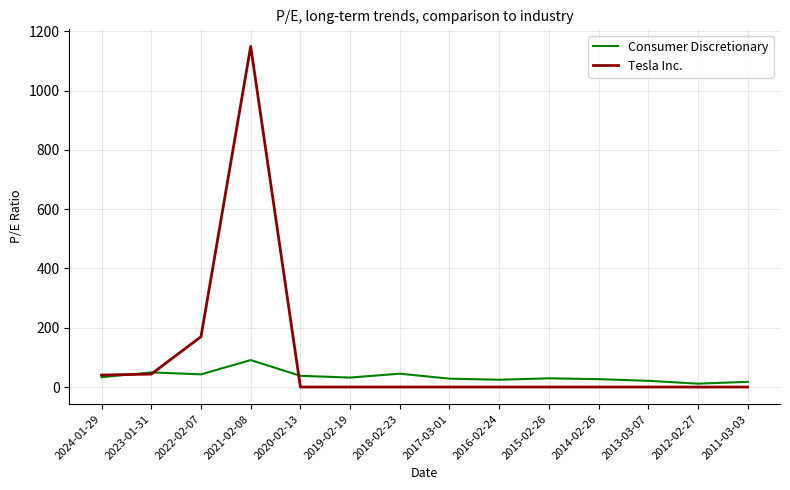

True or false: Tesla Inc. has a value of 169.9 at 2022-02-07.

True